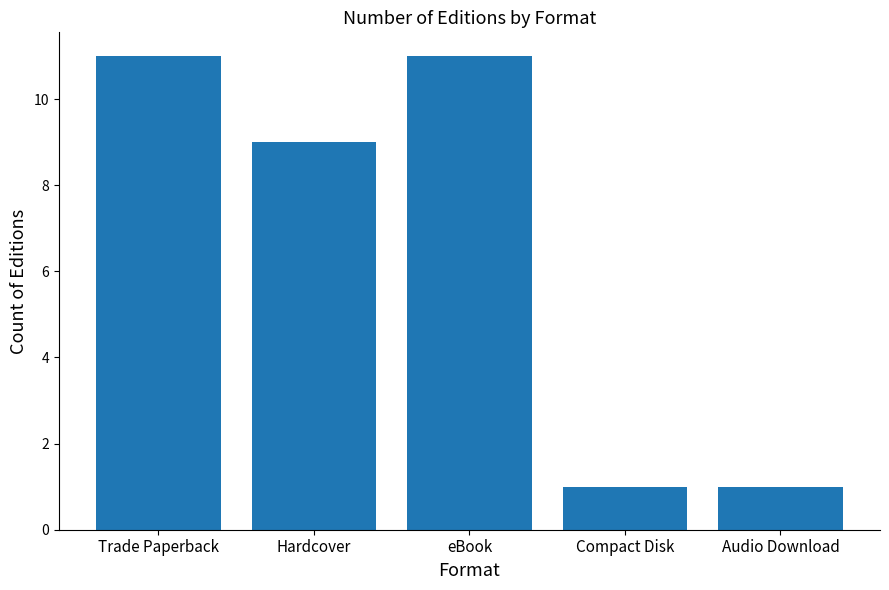

What is the minimum value shown in the chart?

1